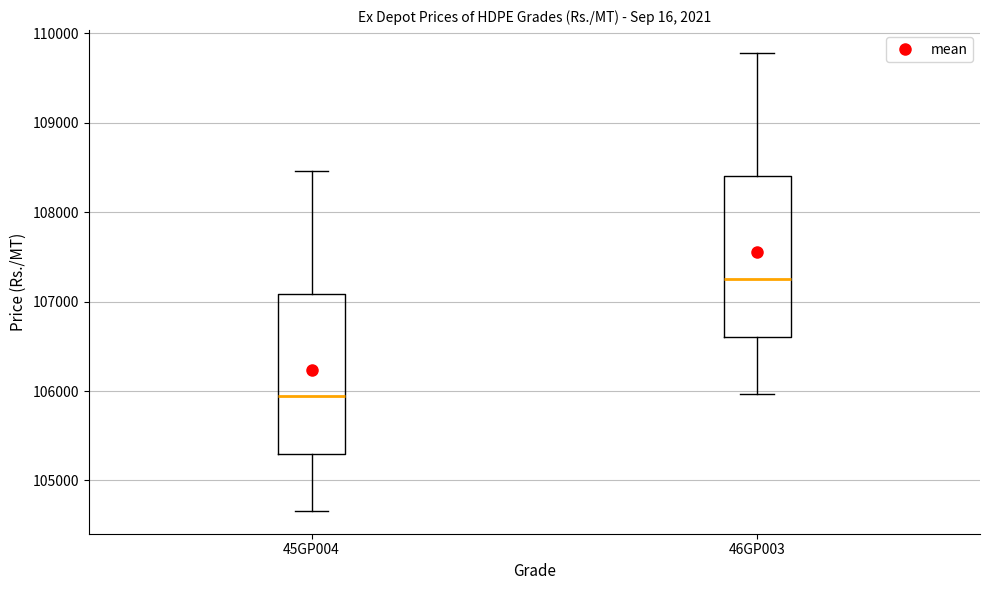

Which box's median line is the highest?

46GP003